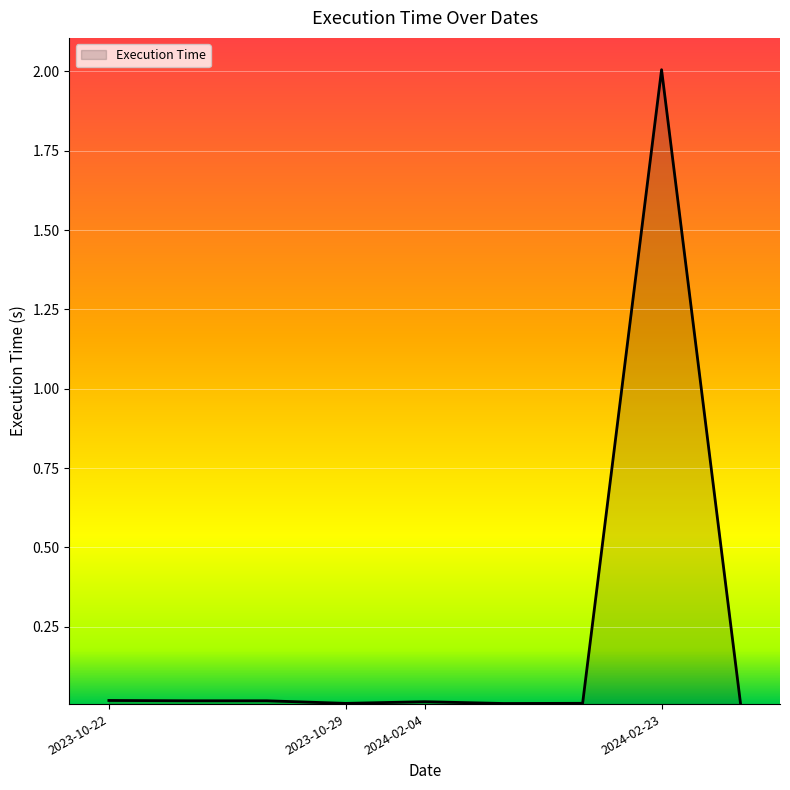

What is the greatest value displayed?

2.0